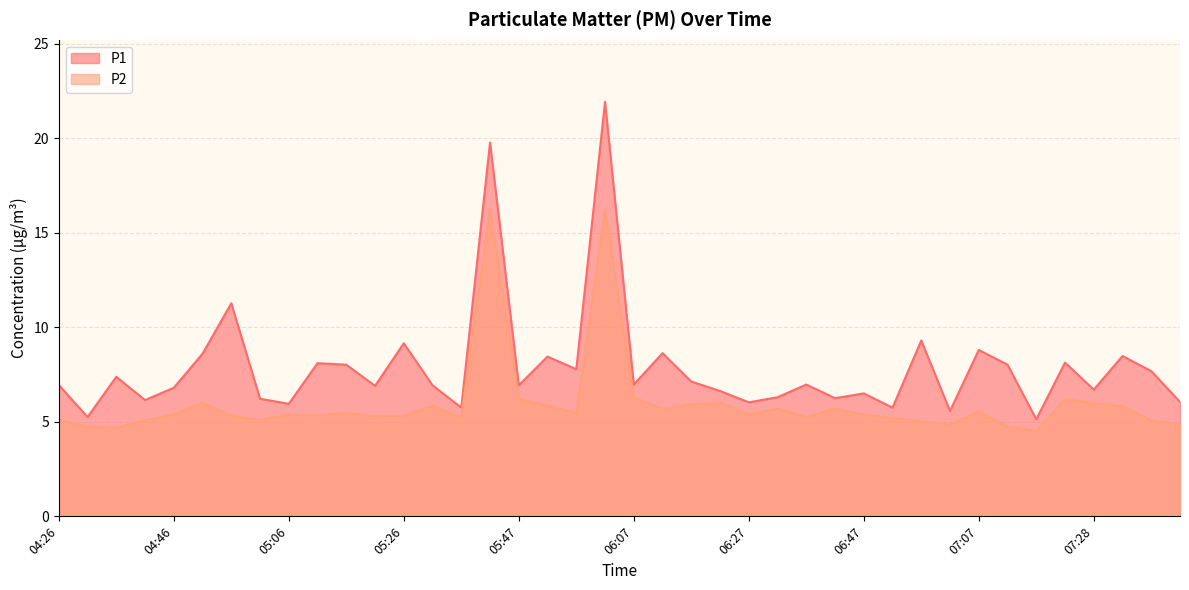

Rank the series by their average value, from lowest to highest.

P2, P1